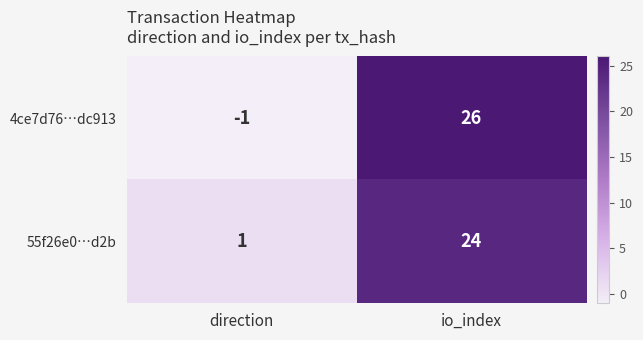

Rank the series at direction from lowest to highest value.

4ce7d76…dc913, 55f26e0…d2b